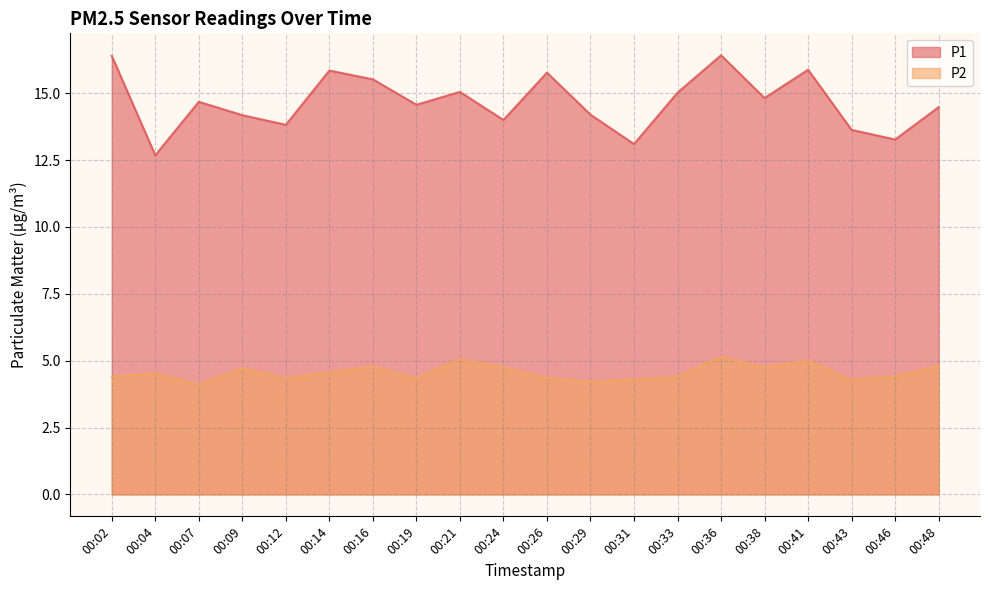

List the series in order of their overall mean, lowest first.

P2, P1